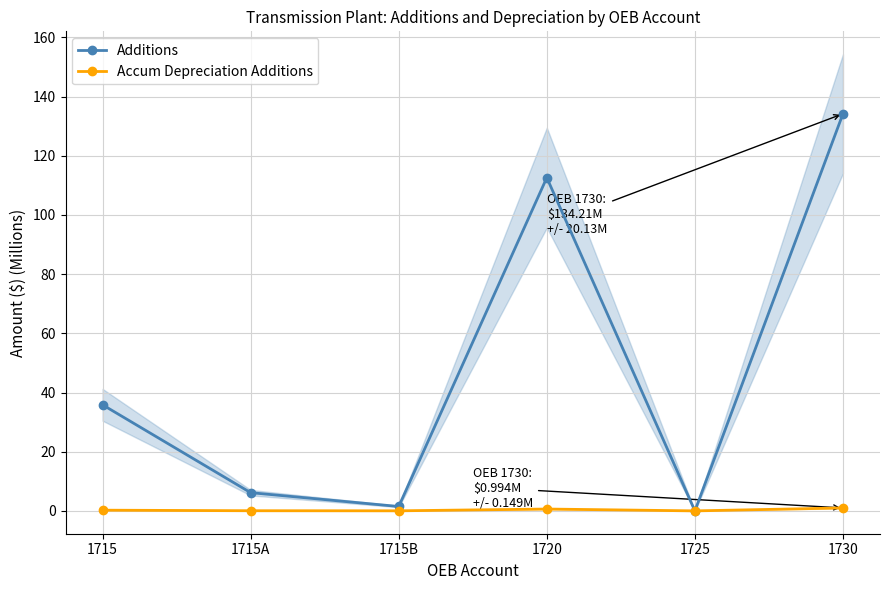

What is the total value across all series at 1715A?

6.2